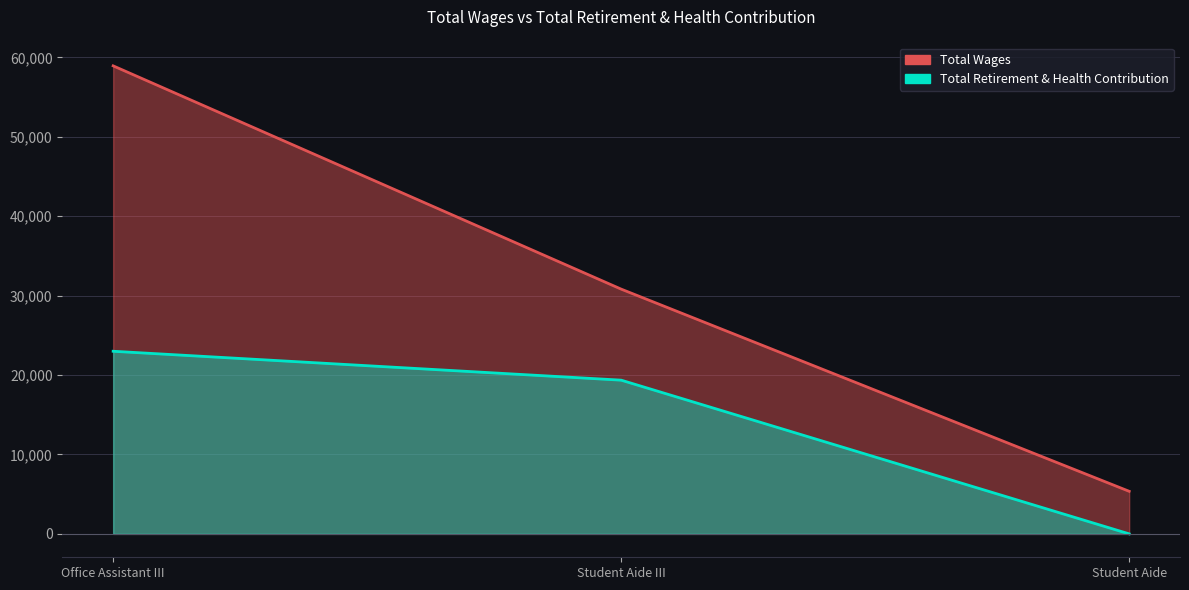

Where does the Total Retirement & Health Contribution series first go above 19360?

Office Assistant III